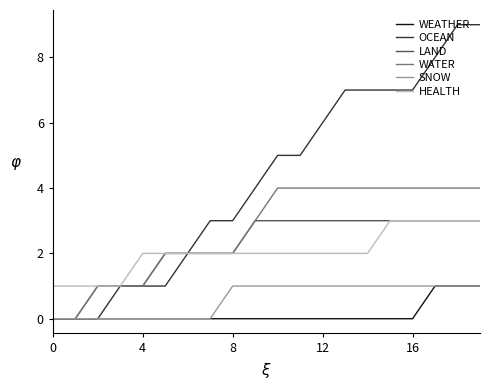

What is the maximum value shown in the chart?

9